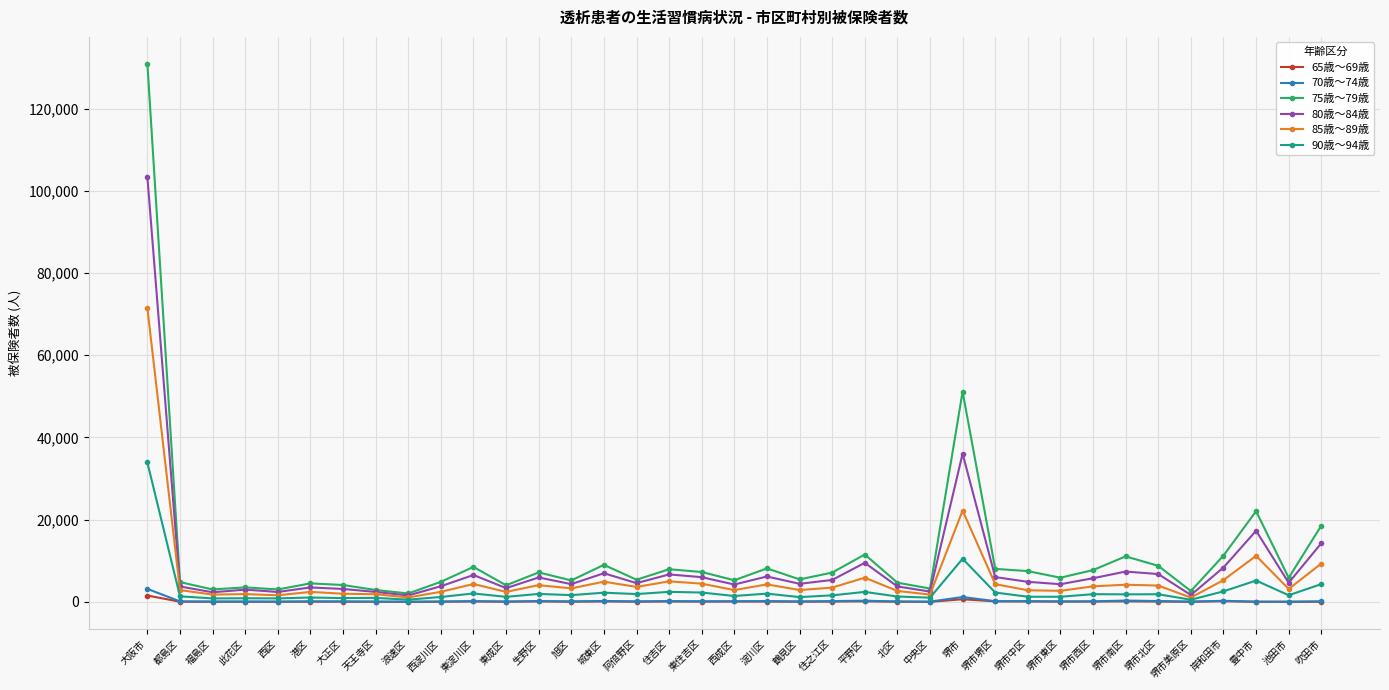

What is the maximum value shown in the chart?

130896